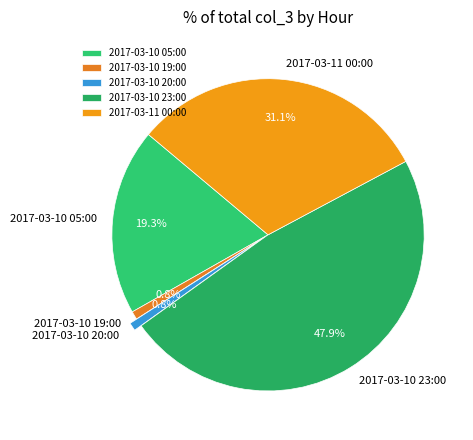

What percentage is the 2017-03-11 00:00 slice, to the nearest percent?

31%